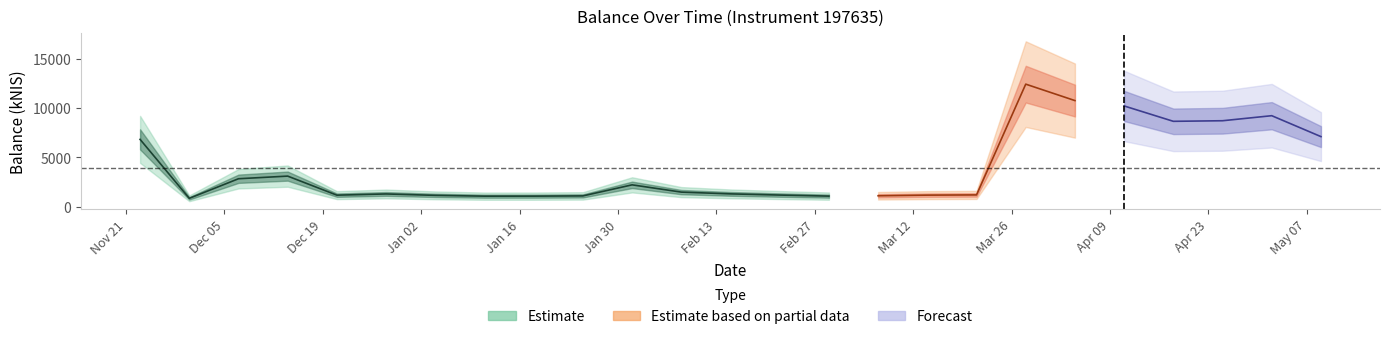

Does the chart display data point markers on the line(s)?

No